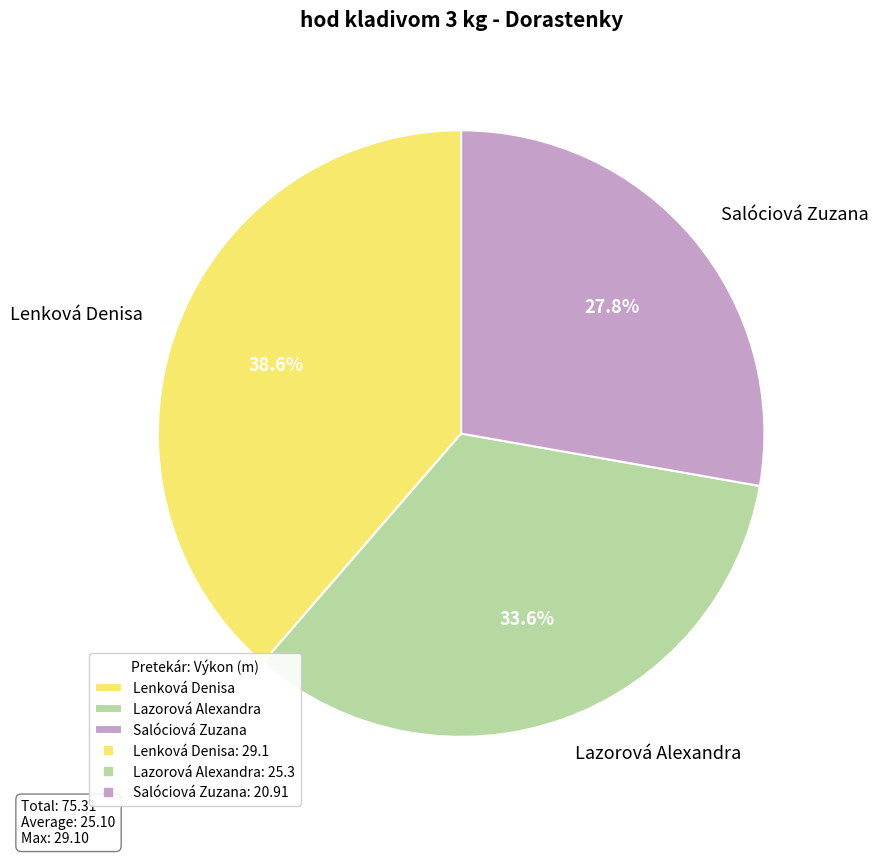

How many slices are in this pie chart?

3